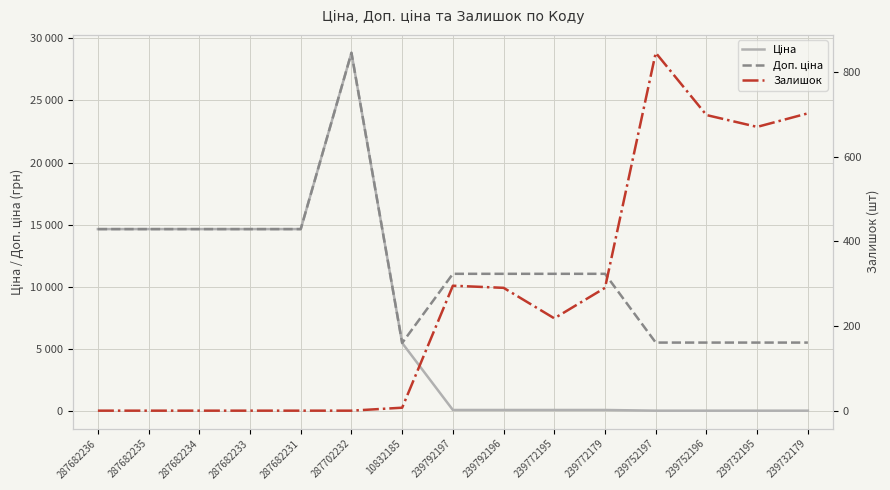

At 239732195, list the series in order from largest to smallest.

Доп. ціна, Залишок, Ціна